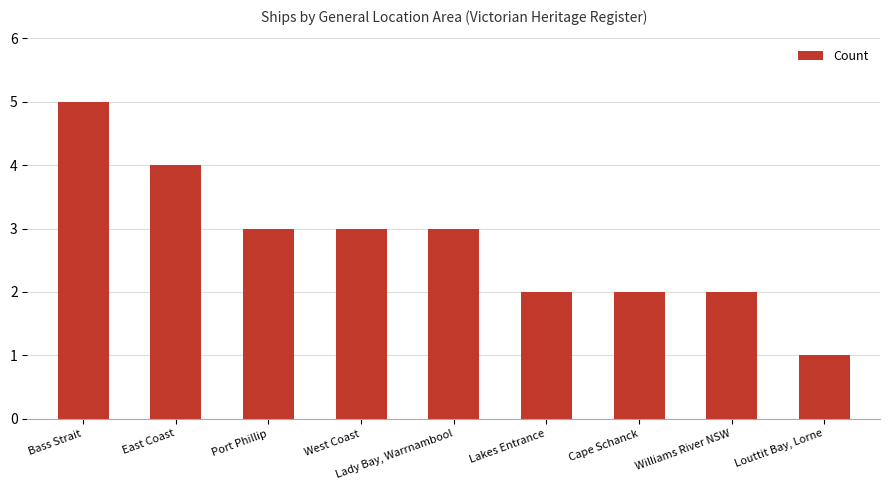

Is it true that the value at East Coast is 1?

False